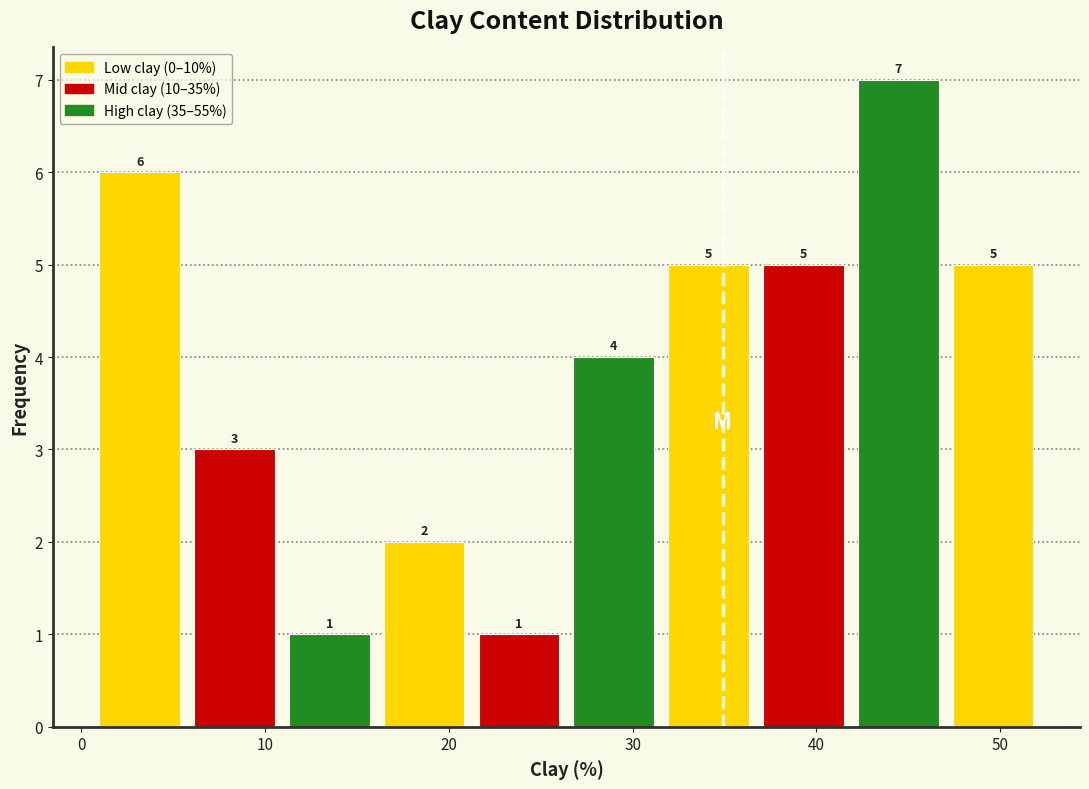

Reading left to right, transcribe this chart: for each bar, give the range it covers on the x-axis and its height. The bar edges are not printed on the chart, so give them approximately, as read against the axis.

1 to 6: 6
6 to 11: 3
11 to 16: 1
16 to 21: 2
21 to 26: 1
26 to 32: 4
32 to 37: 5
37 to 42: 5
42 to 47: 7
47 to 52: 5